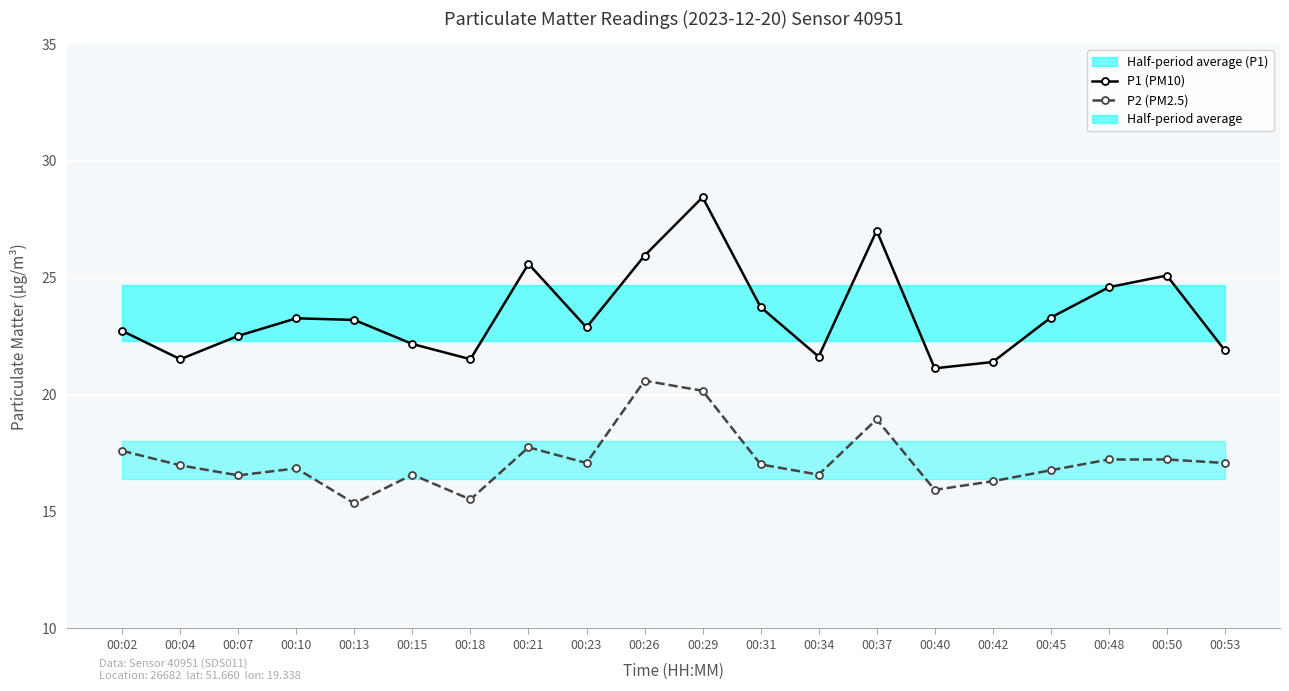

Which category has the lowest value across all series?

00:13